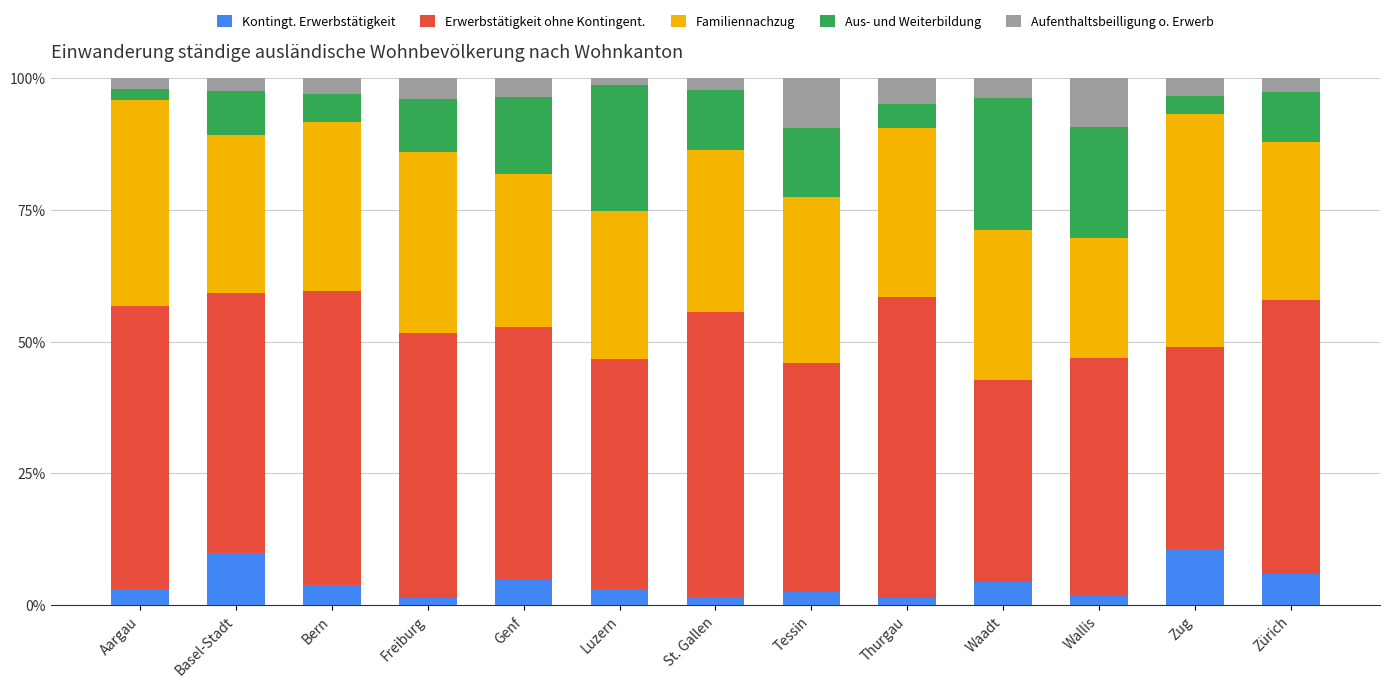

Is it true that Kontingt. Erwerbstätigkeit equals 3.0 at Luzern?

True